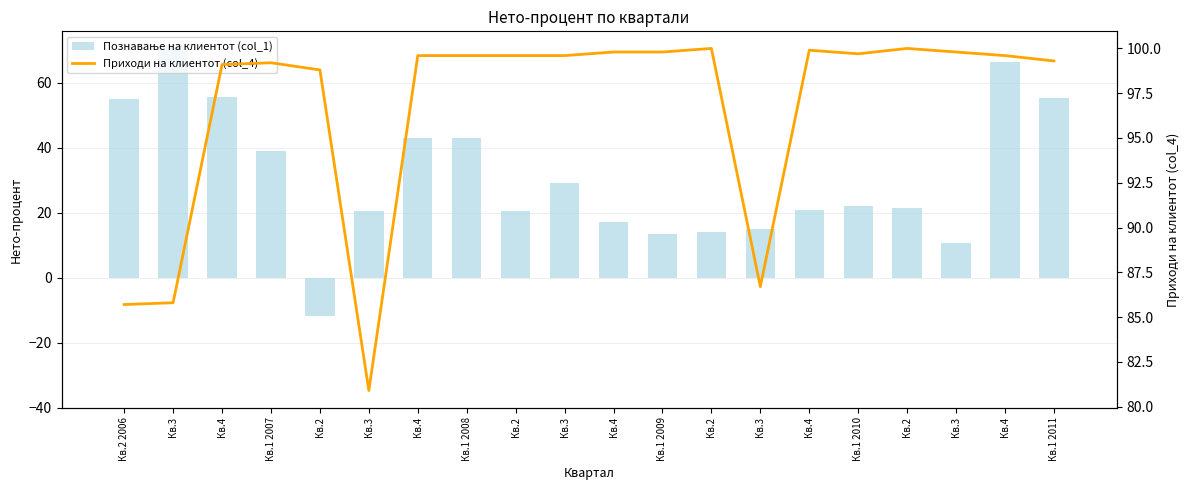

Where is Приходи на клиентот (col_4) nearest to the value 90?

Кв.3